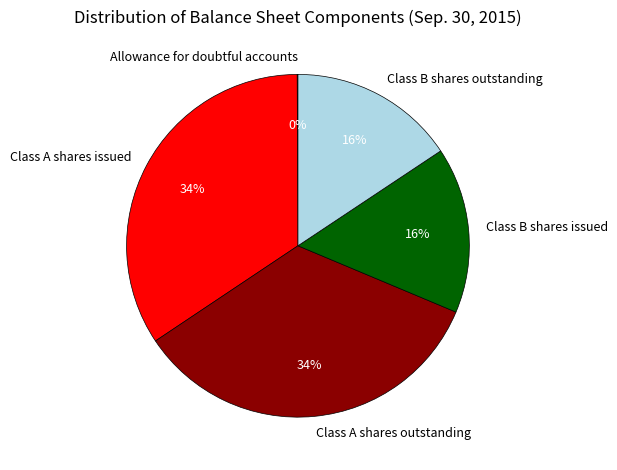

Is there a majority slice in this chart?

No